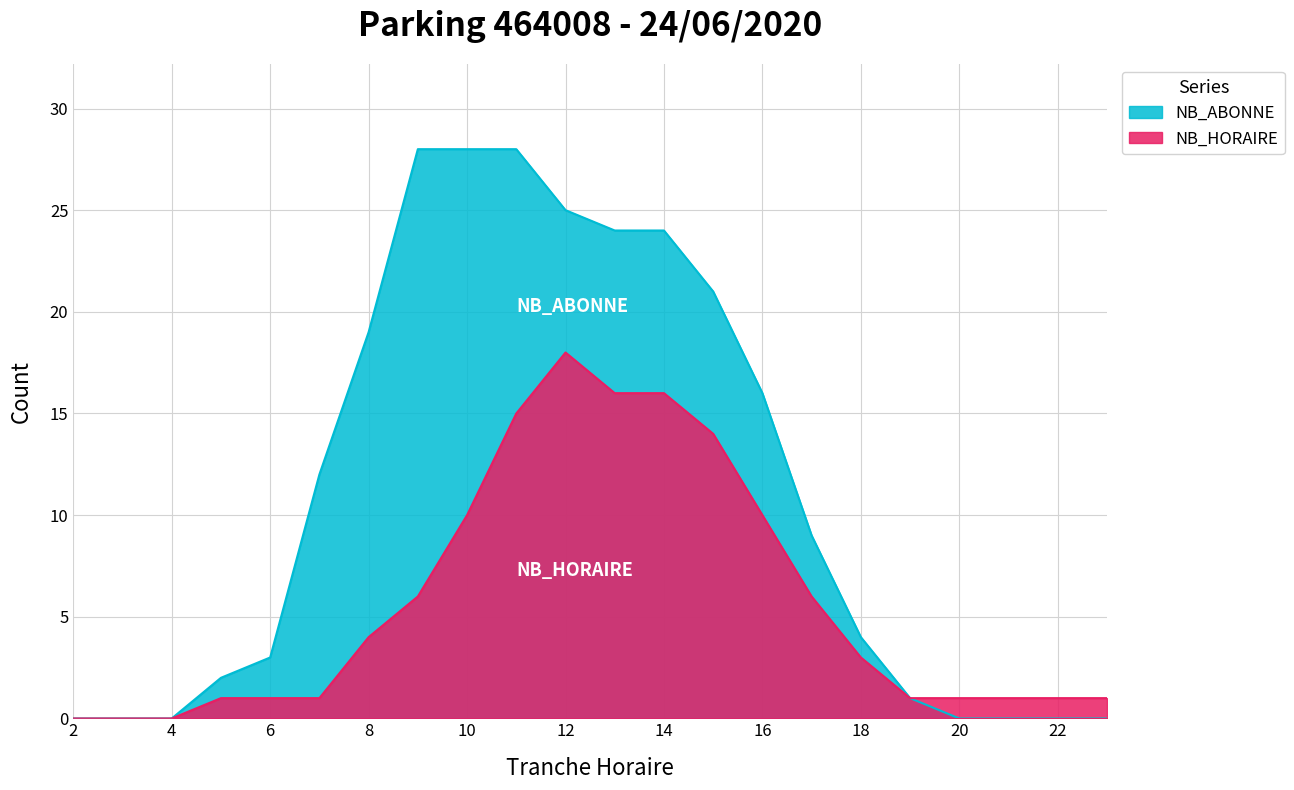

Is the value of NB_ABONNE at 23 greater than the value of NB_HORAIRE at 11?

No